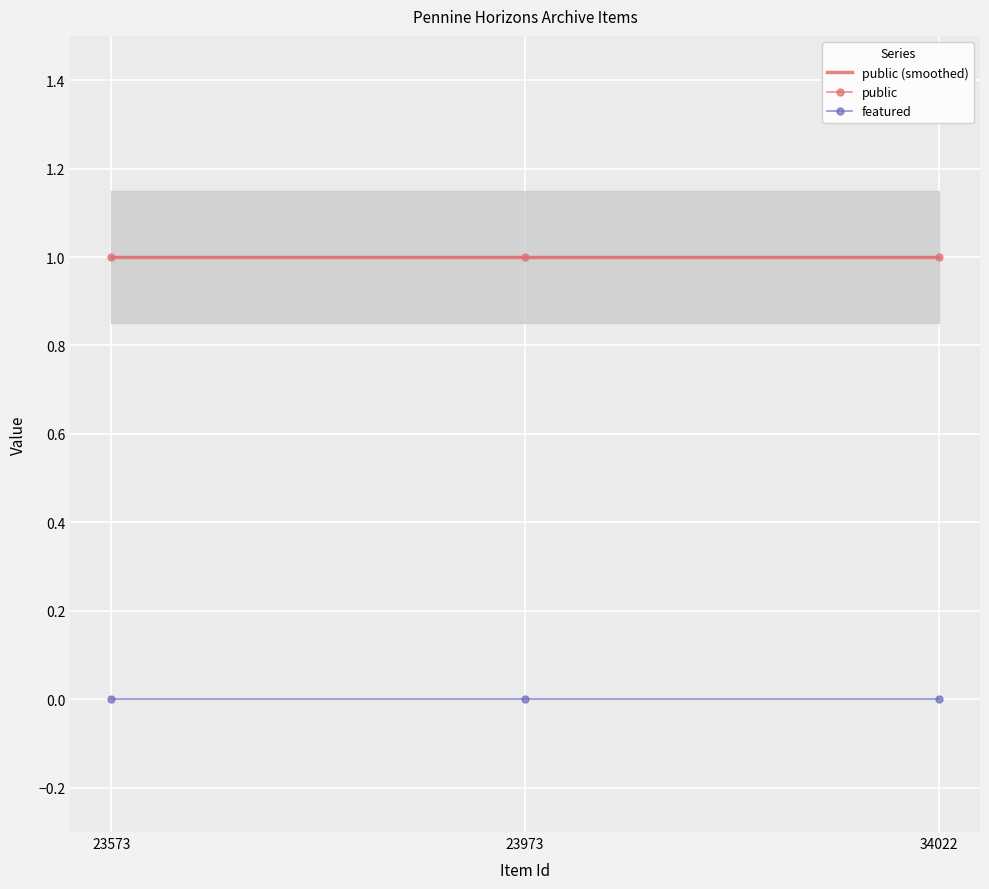

Is it true that public (smoothed) equals 1 at 23973?

True